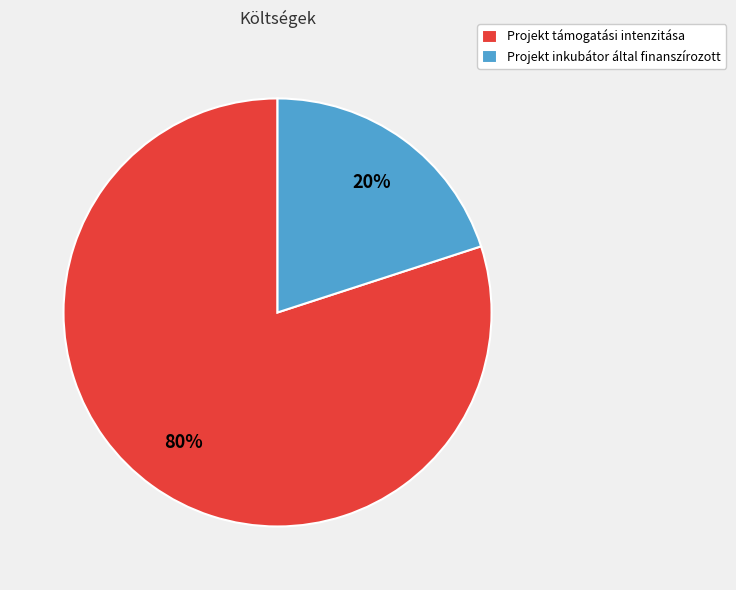

Count the number of slices in the pie.

2